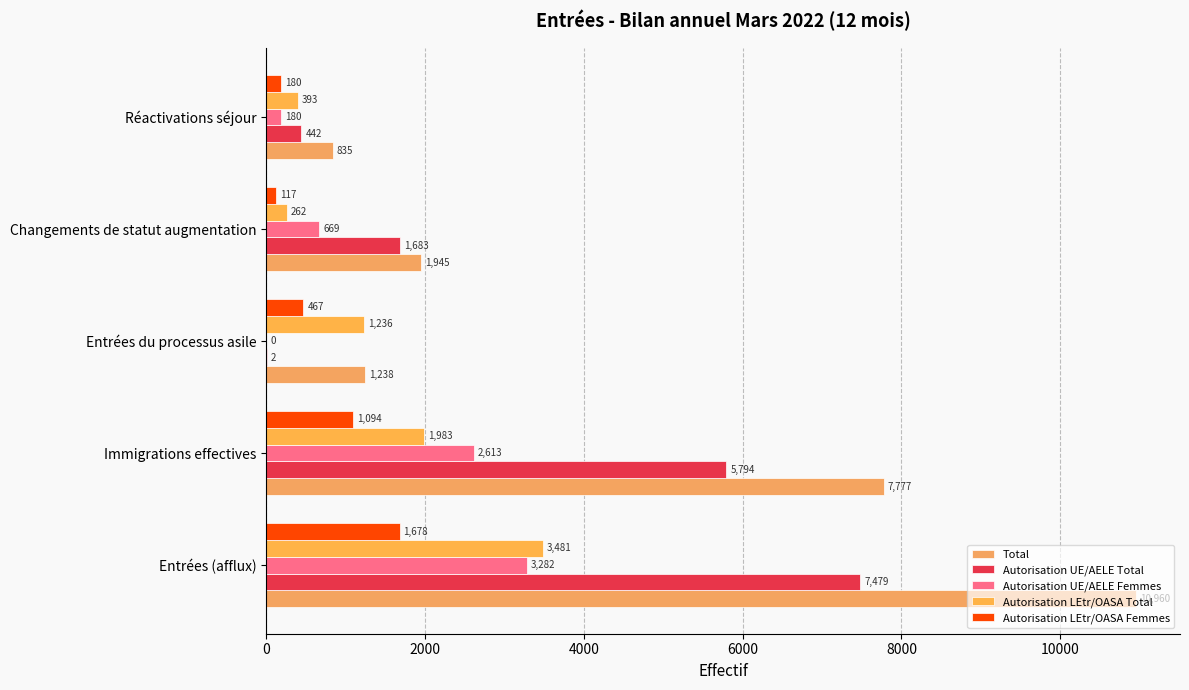

What is the greatest value displayed?

10960